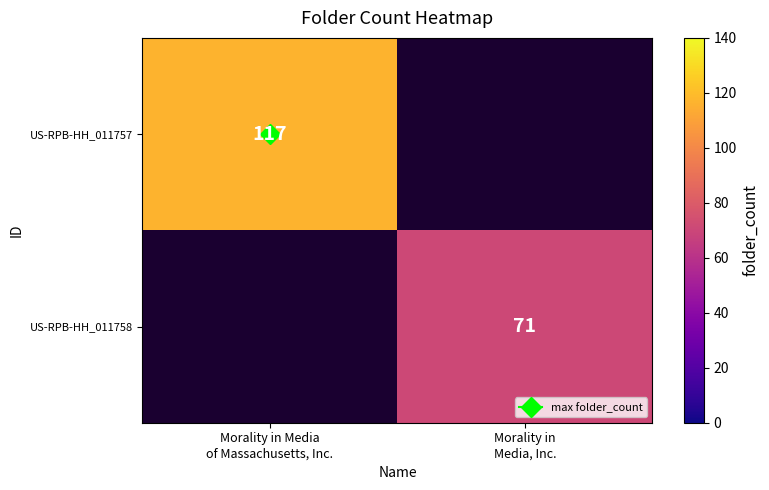

Which series has the widest spread of values?

US-RPB-HH_011757